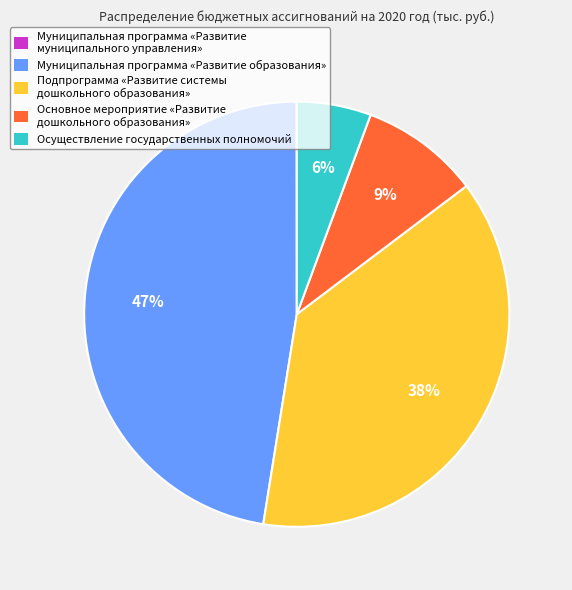

To the nearest percent, what percentage of the pie is Муниципальная программа «Развитие образования»?

47%